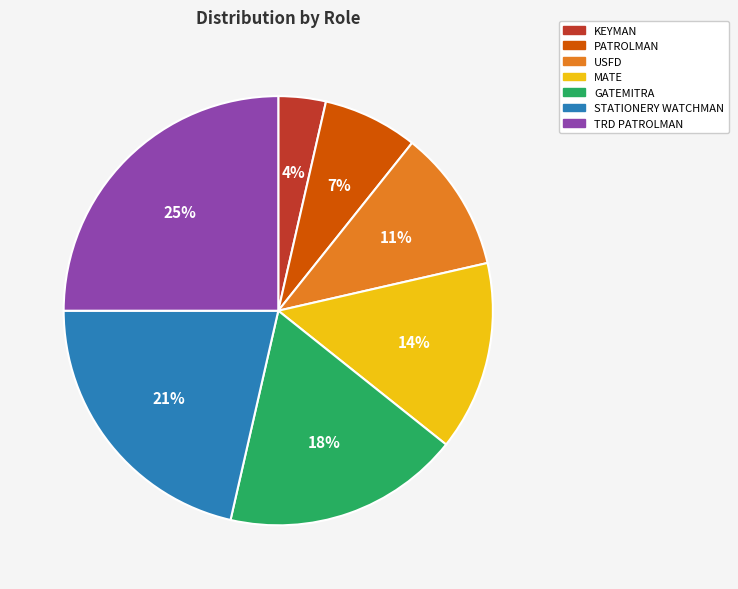

To the nearest percent, what is the difference between the largest and smallest slice percentages?

21%